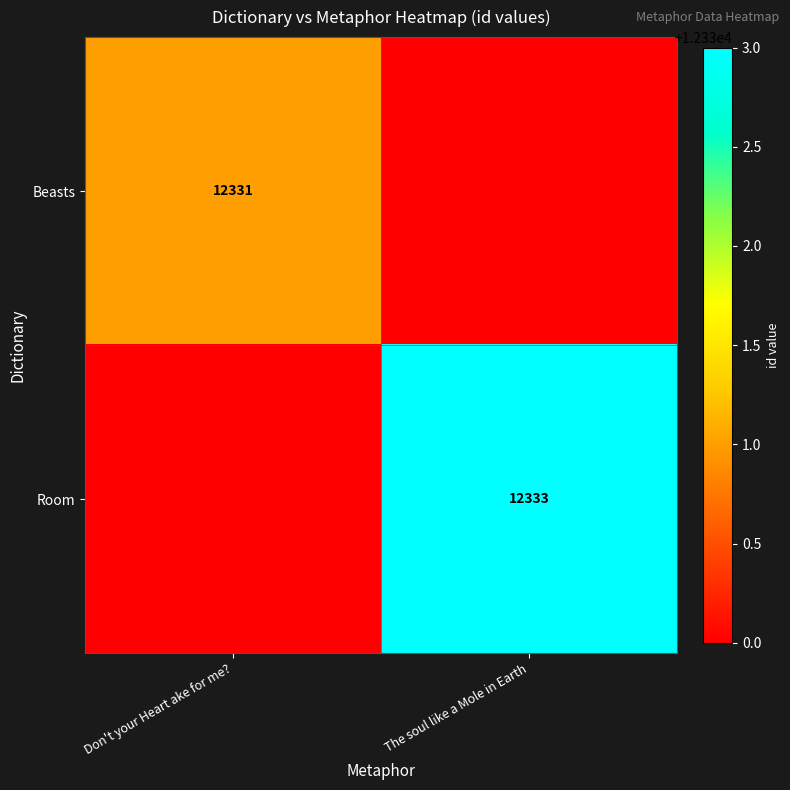

Is it true that Room equals 12333 at The soul like a Mole in Earth?

True